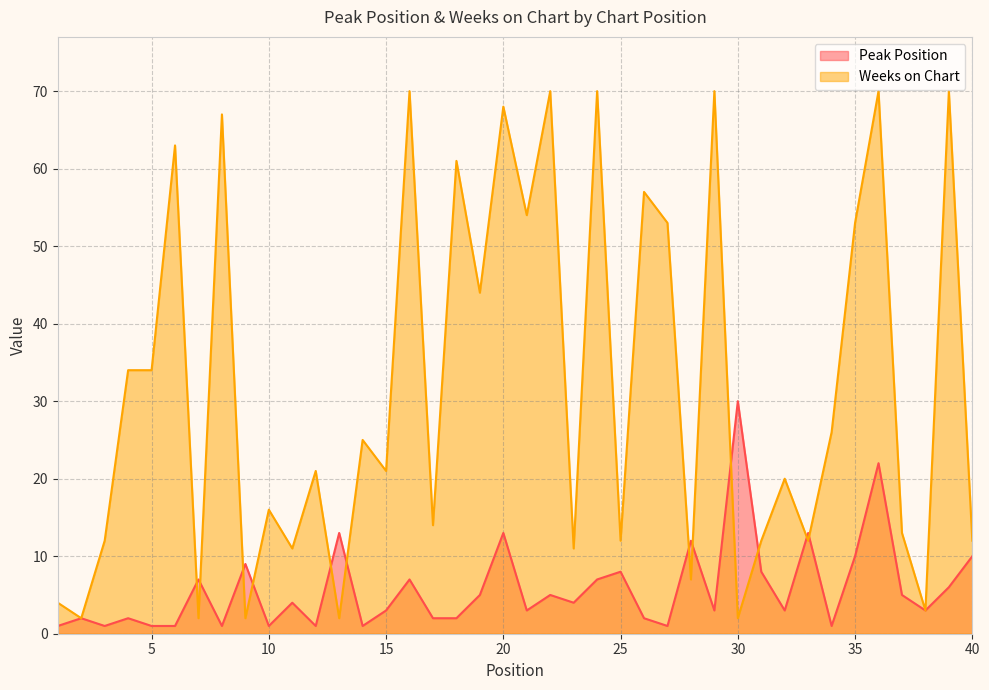

Reading left to right, extract all data points from this chart.

Peak Position: 1	2	1	2	1	1	7	1	9	1	4	1	13	1	3	7	2	2	5	13	3	5	4	7	8	2	1	12	3	30	8	3	13	1	10	22	5	3	6	10
Weeks on Chart: 4	2	12	34	34	63	2	67	2	16	11	21	2	25	21	70	14	61	44	68	54	70	11	70	12	57	53	7	70	2	12	20	12	26	53	70	13	3	70	12